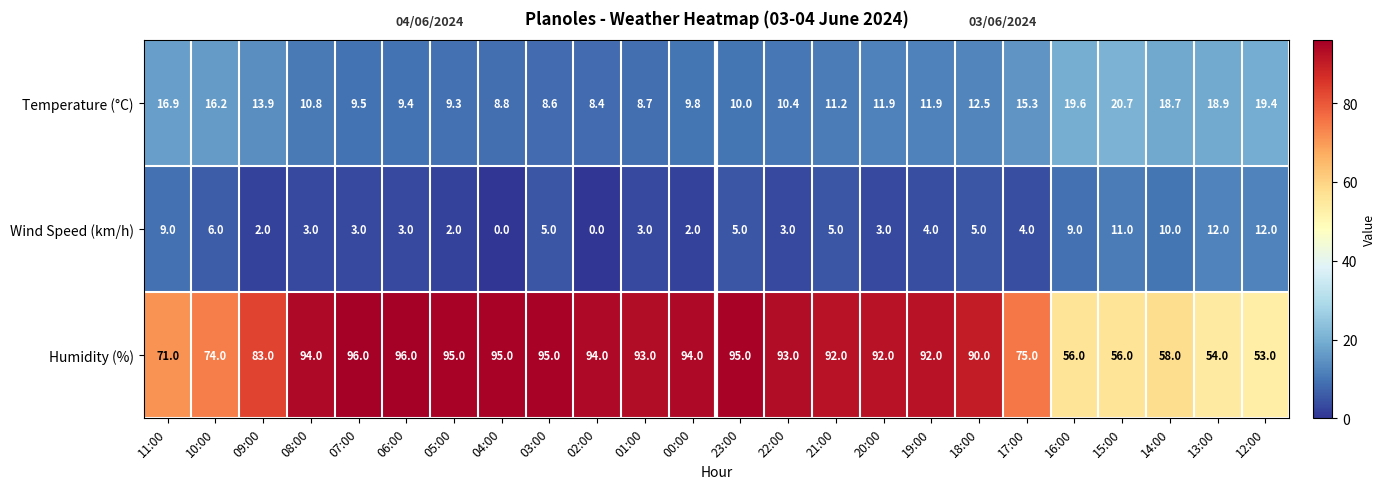

What is the highest value of the Temperature (°C) series?

20.7